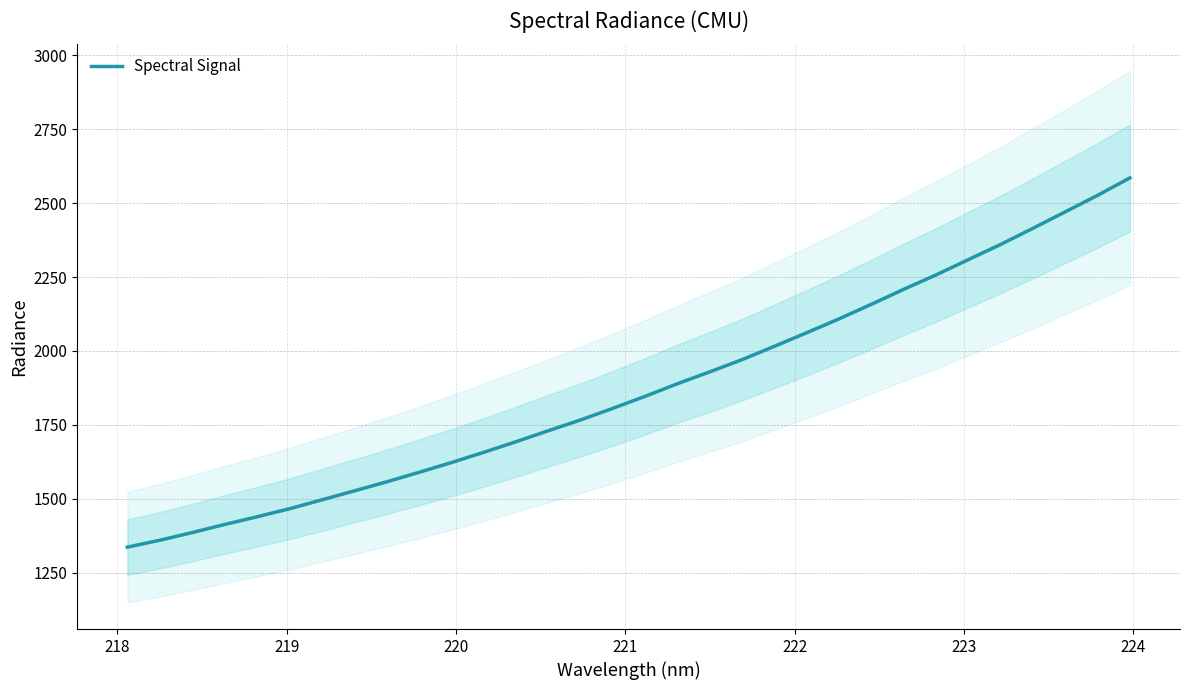

How many lines are shown in the chart?

1